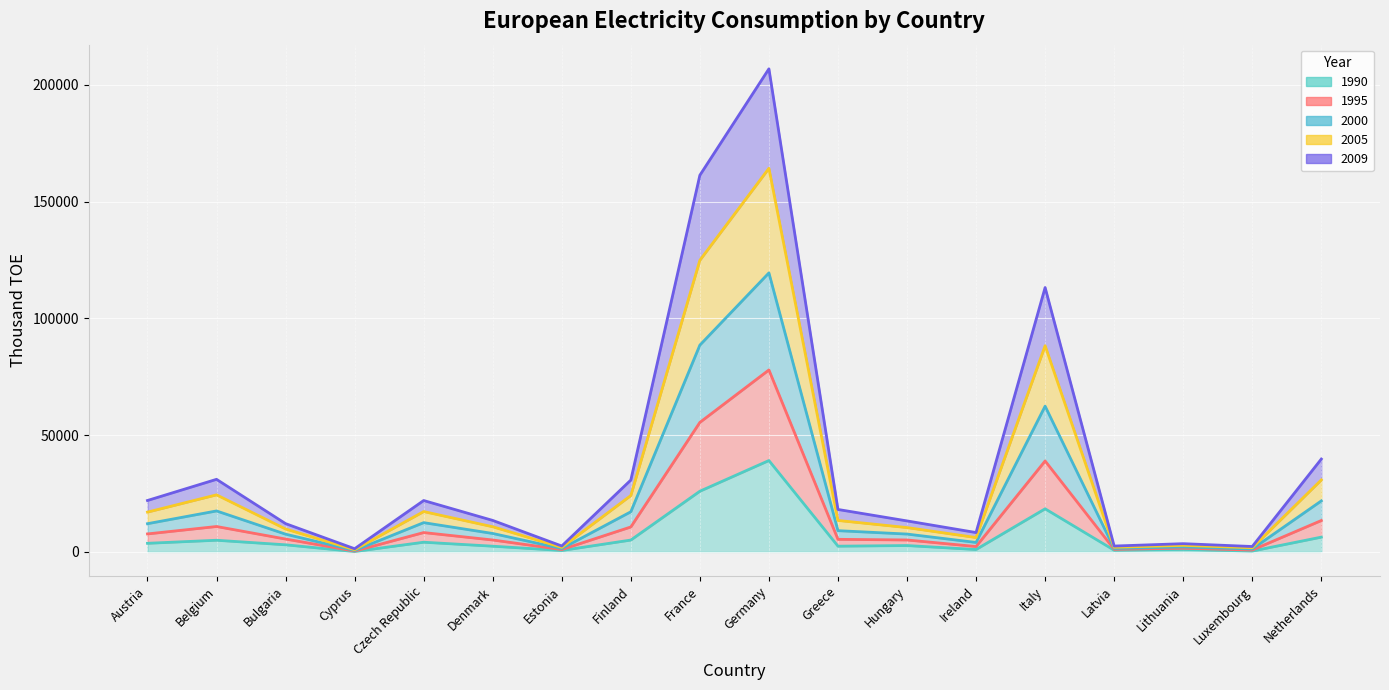

True or false: 1995 and 2009 cross at least once.

False